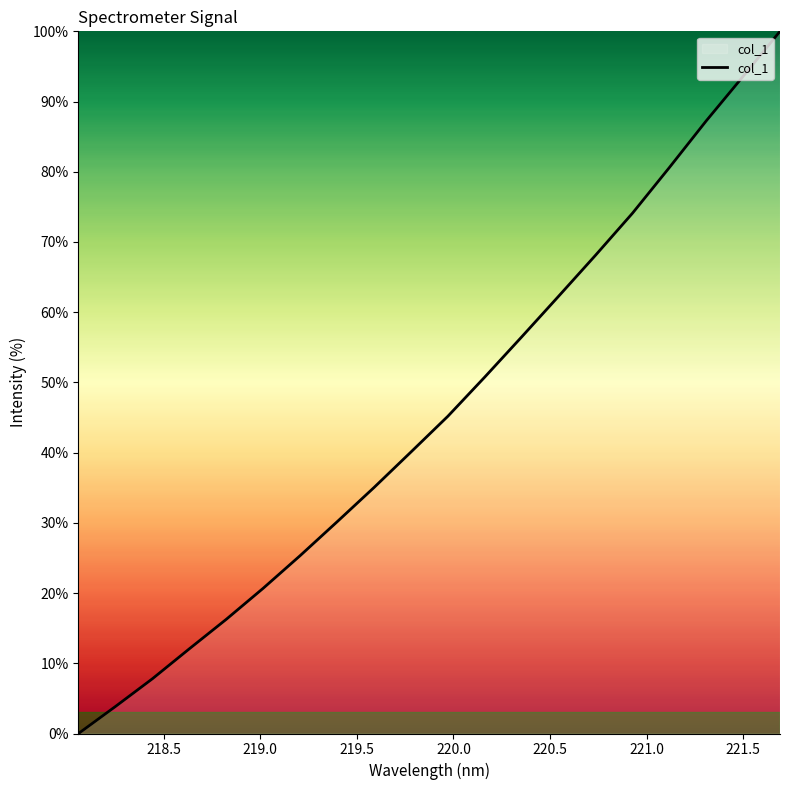

What is the difference between the maximum and minimum values?

100.0